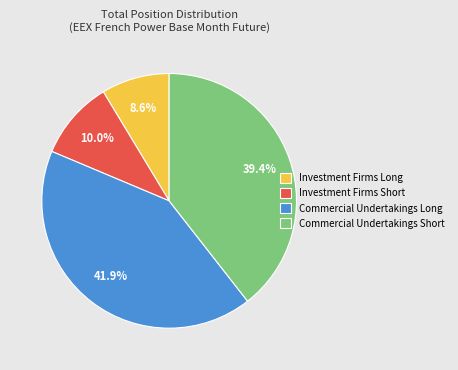

Do Investment Firms Long and Investment Firms Short together represent more than half of the pie?

No